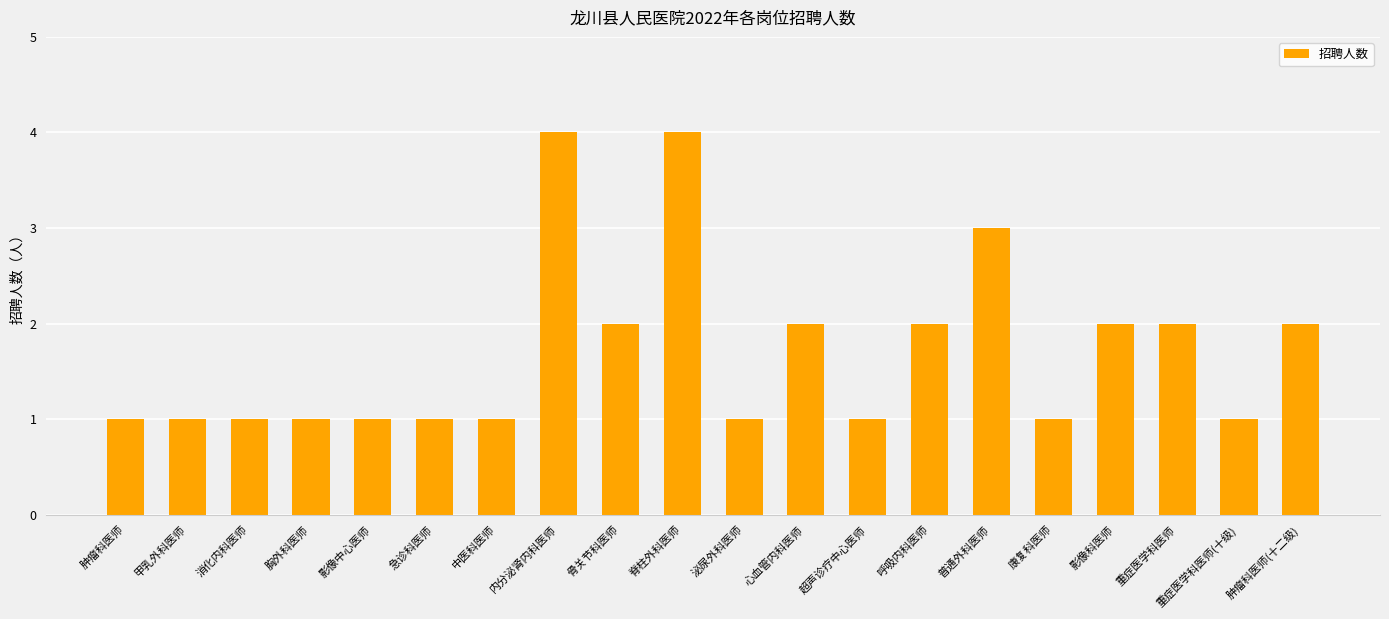

The chart shows a value of 3 at 骨关节科医师. True or false?

False